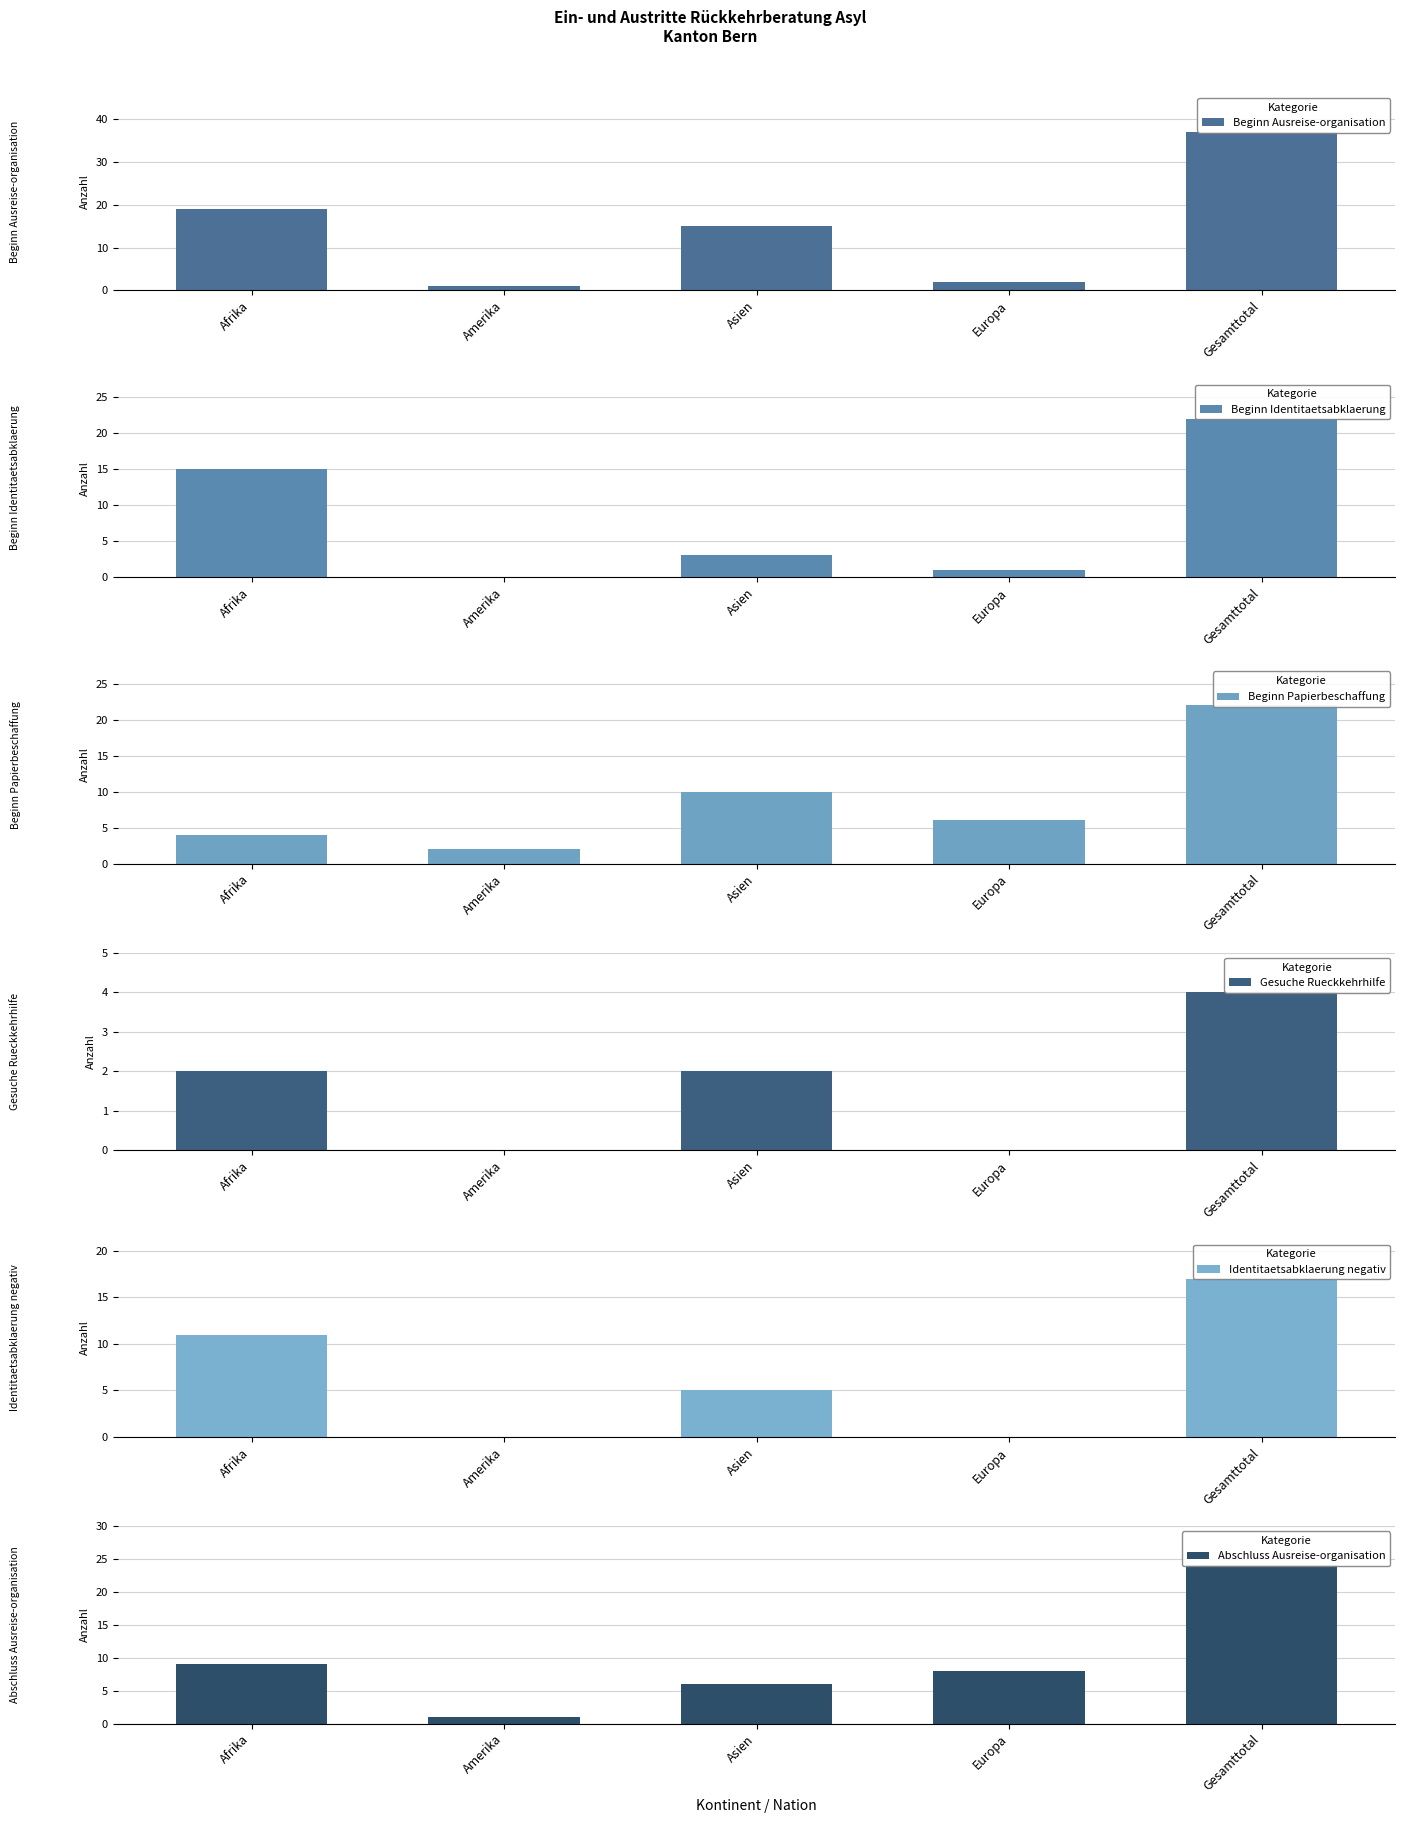

What is the label of the 5th bar from the right?

Afrika